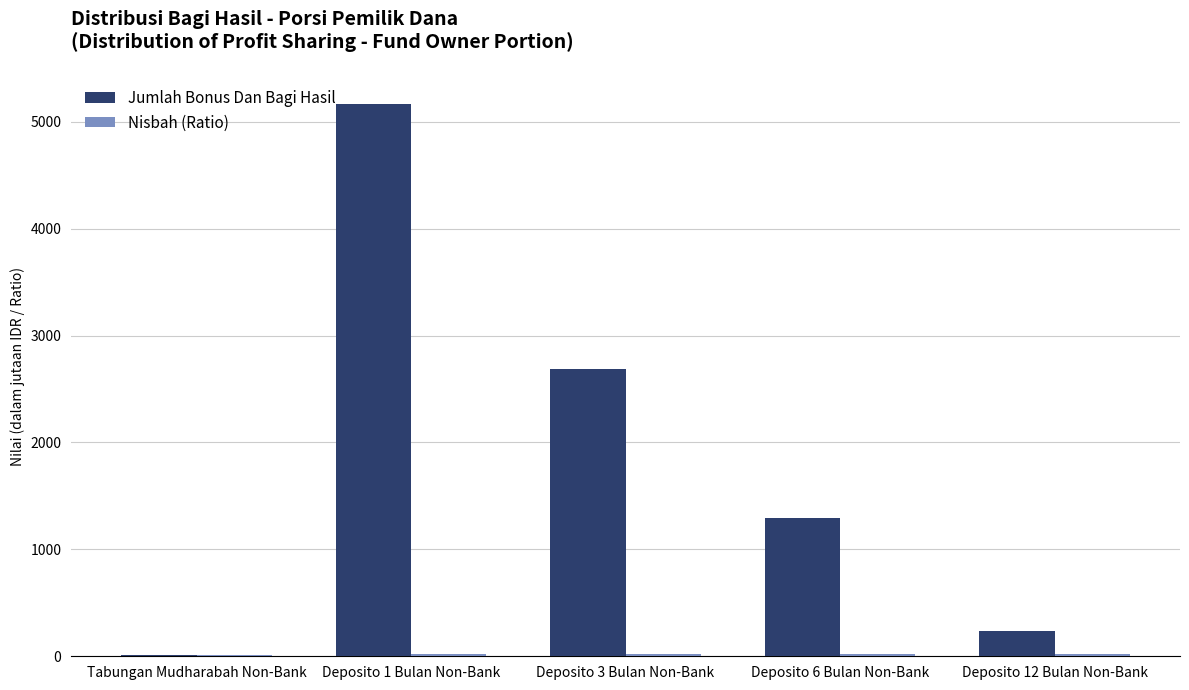

True or false: Jumlah Bonus Dan Bagi Hasil has a value of 934.4 at Deposito 3 Bulan Non-Bank.

False